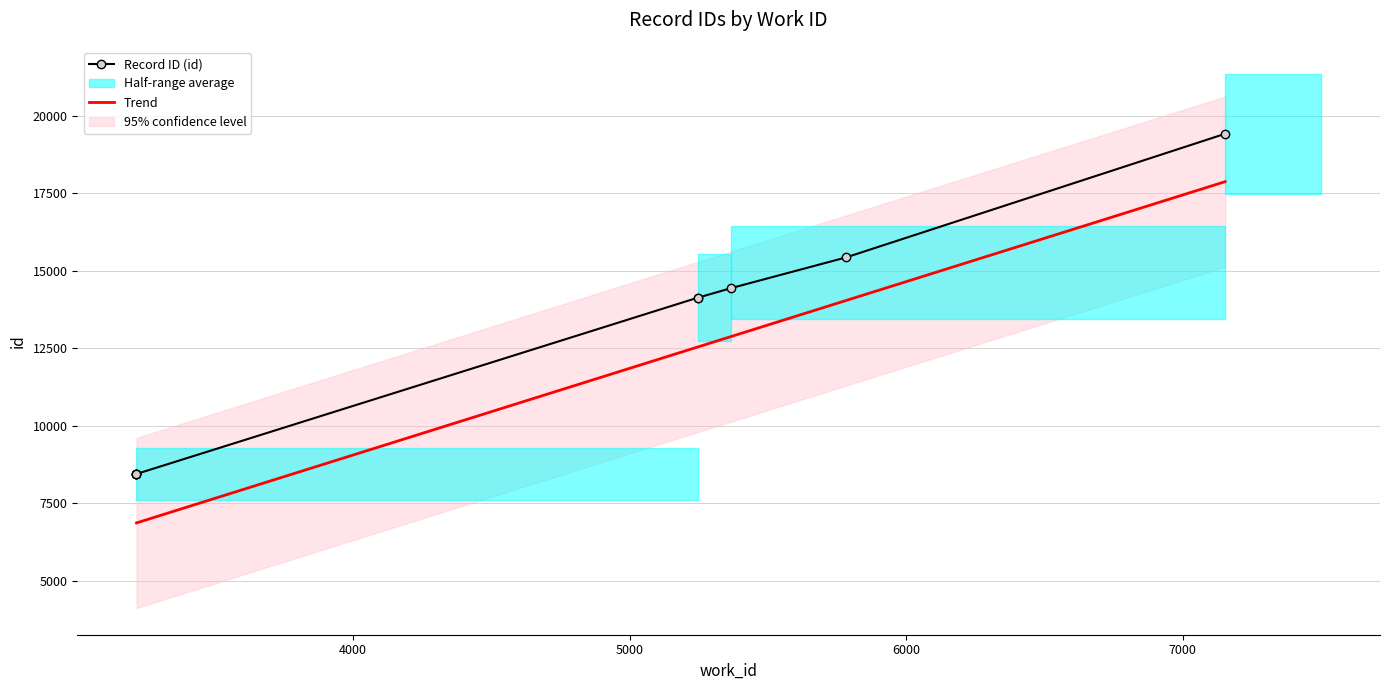

At which label does the data first exceed 14134?

5248